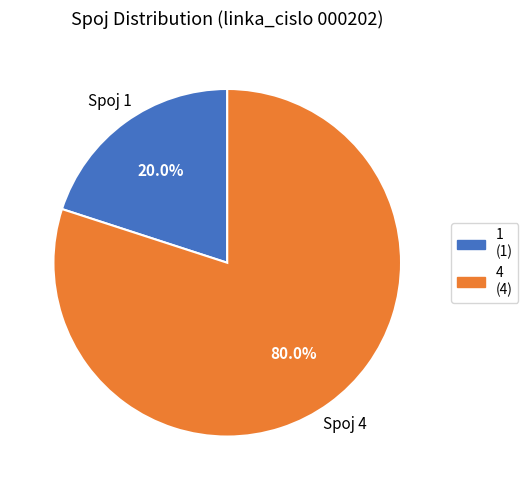

Combined, do 4 and 1 account for over 50%?

Yes